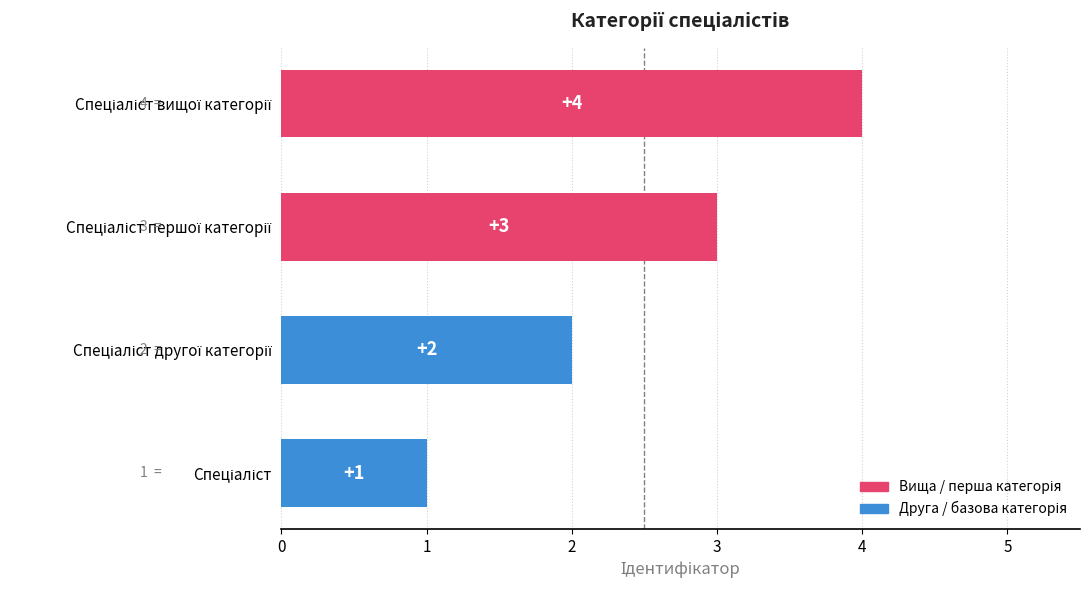

What is the greatest value displayed?

4